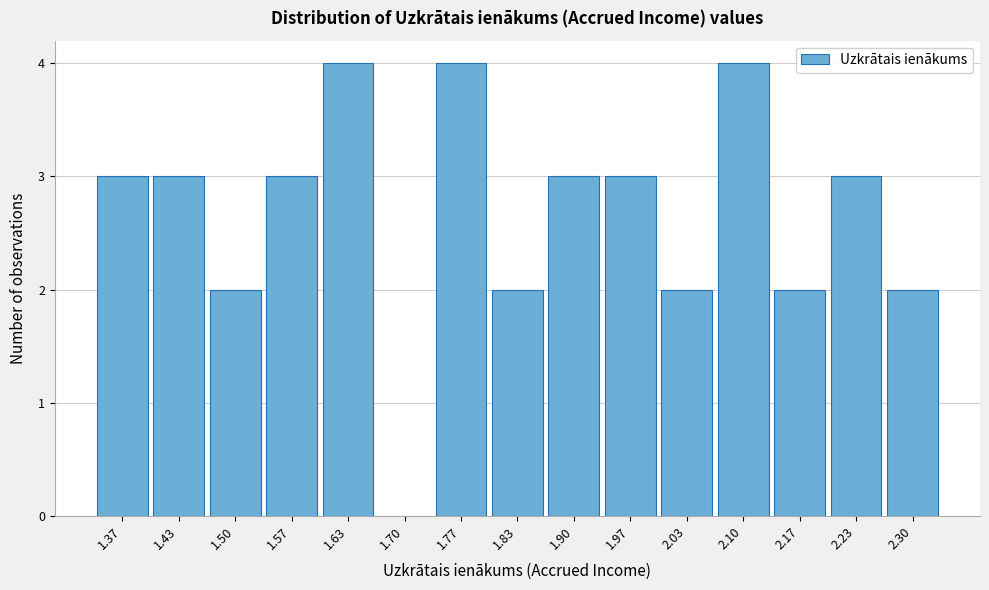

Reading left to right, transcribe all the data shown in this chart.

1.37=3	1.43=3	1.50=2	1.57=3	1.63=4	1.70=0	1.77=4	1.83=2	1.90=3	1.97=3	2.03=2	2.10=4	2.17=2	2.23=3	2.30=2